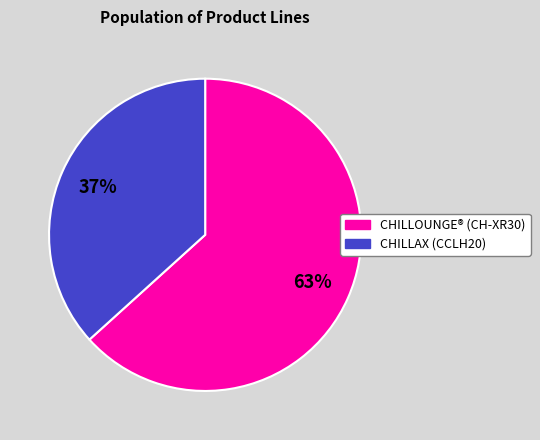

To the nearest percent, what percentage of the pie is CHILLOUNGE® (CH-XR30)?

63%